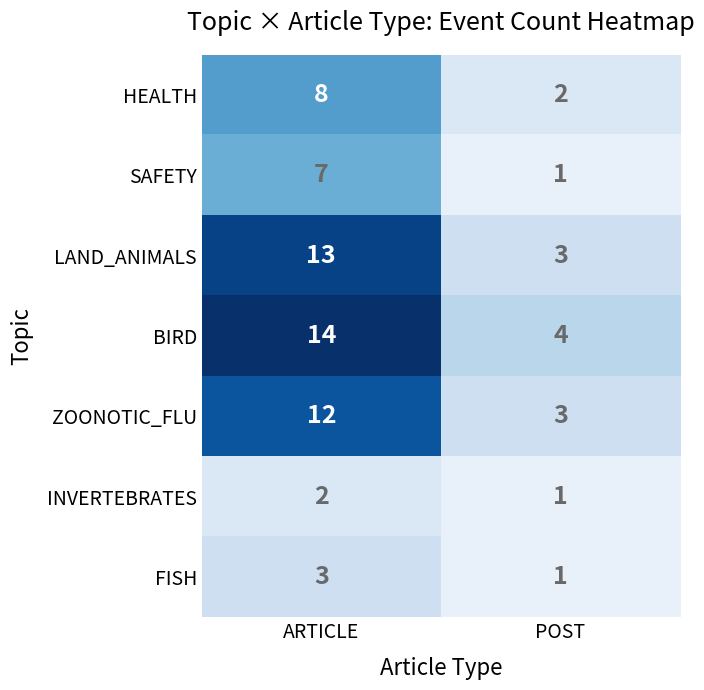

What is the total value across all series at ARTICLE?

59